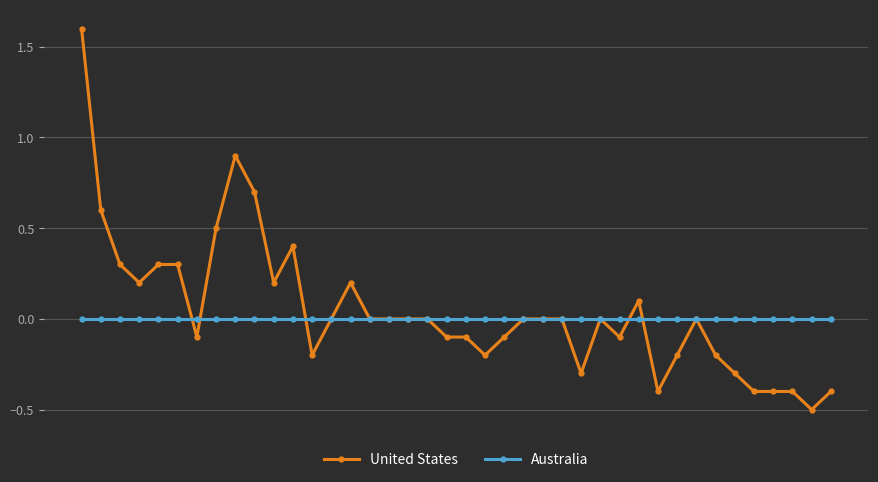

List the series in order of their peak value, lowest first.

Australia, United States